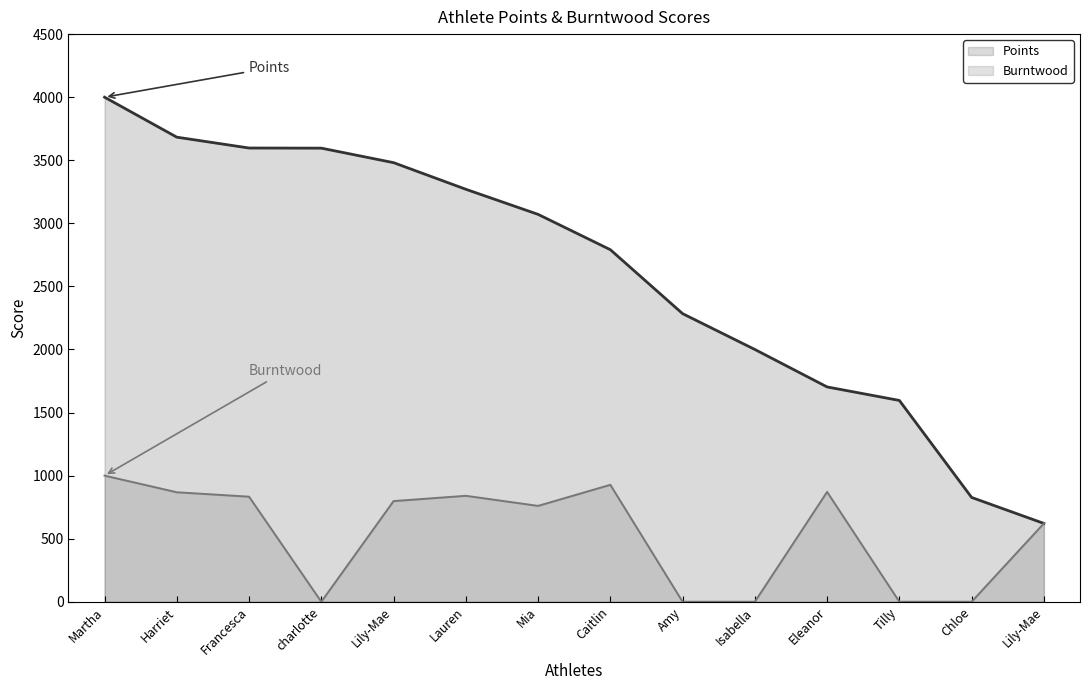

True or false: Burntwood and Points intersect in this chart.

False